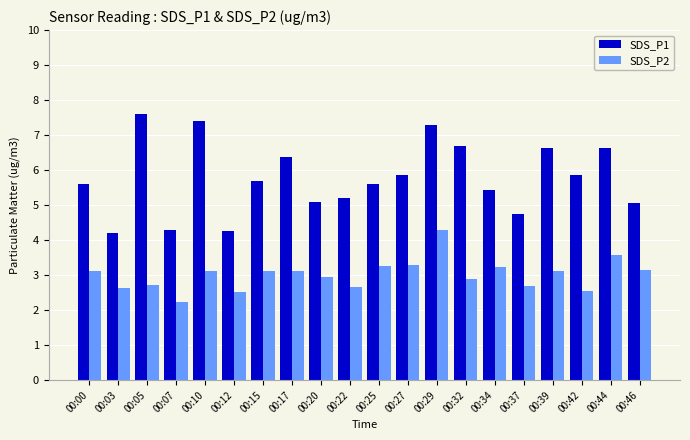

True or false: SDS_P2 has a value of 2.2 at 00:07.

True